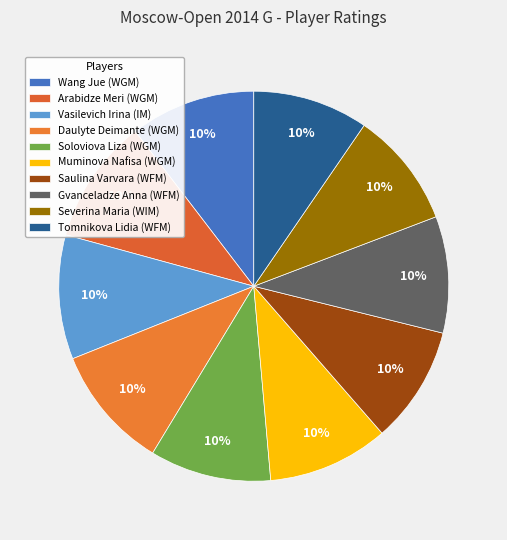

Is Saulina Varvara (WFM) the majority of the pie?

No